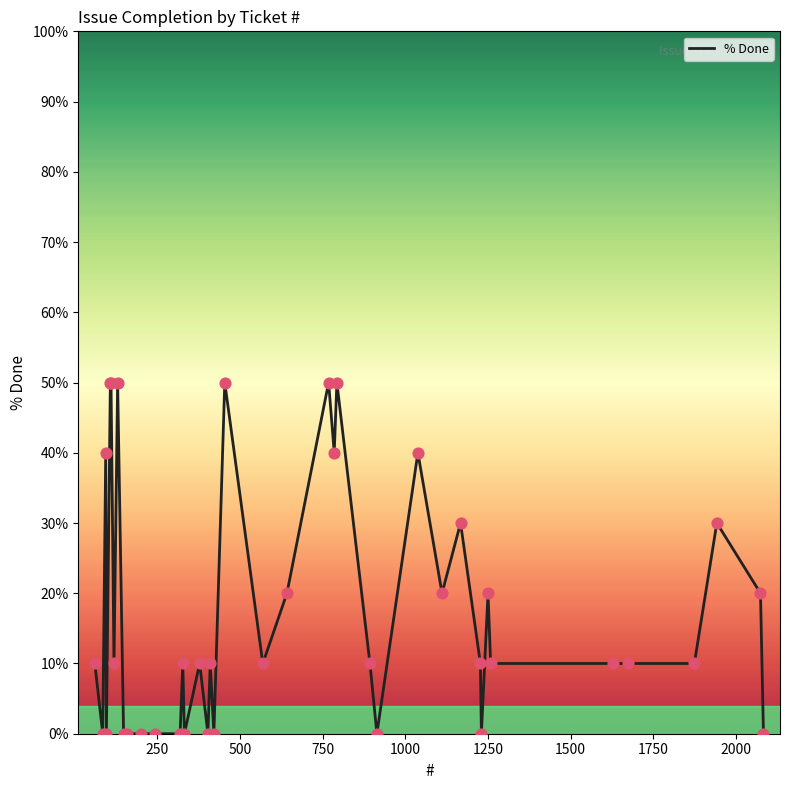

What is the difference between the maximum and minimum values?

50